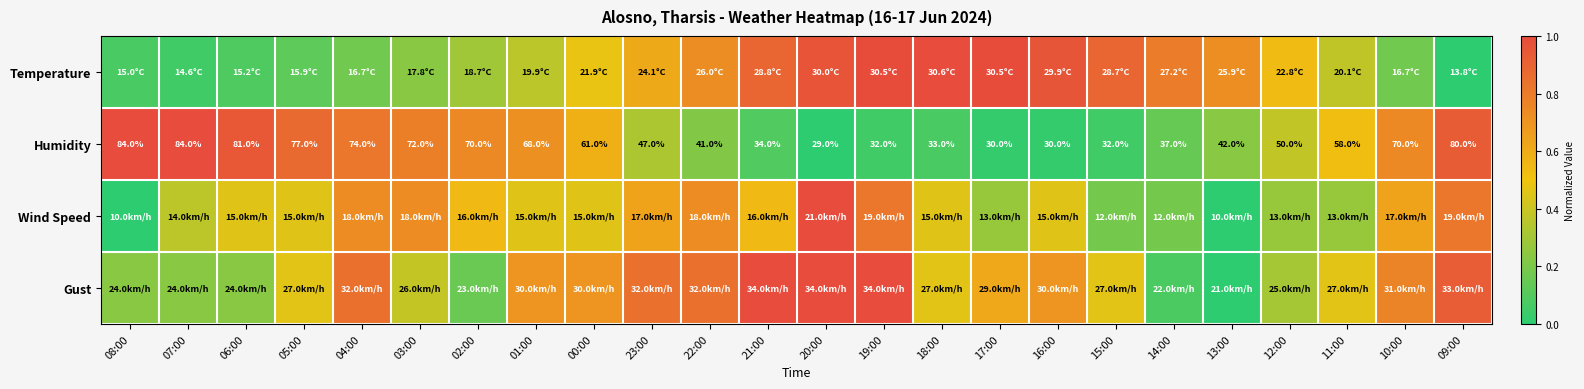

What is the spread (max minus min) of values at 22:00?

0.6